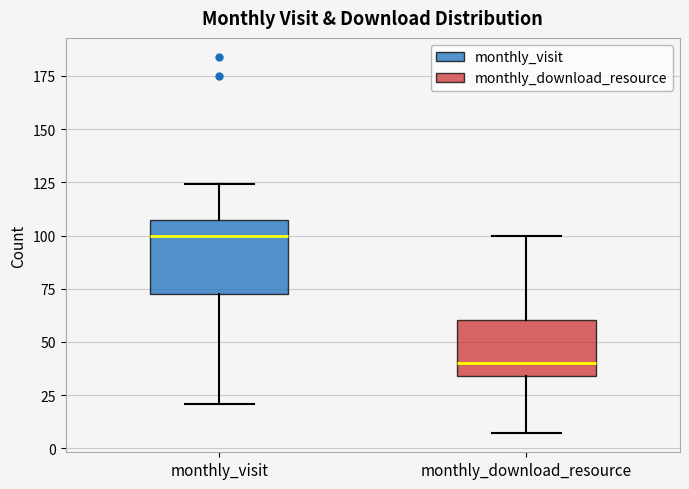

Reading left to right, transcribe this box plot: for each box, give where its median line is, the range the box spans, and where its two whiskers end, as read against the y-axis. The values are not printed on the chart, so give them approximately, as read against the axis.

monthly_visit: median 100, box 75 to 110, whiskers 20 to 125
monthly_download_resource: median 40, box 35 to 60, whiskers 5 to 100